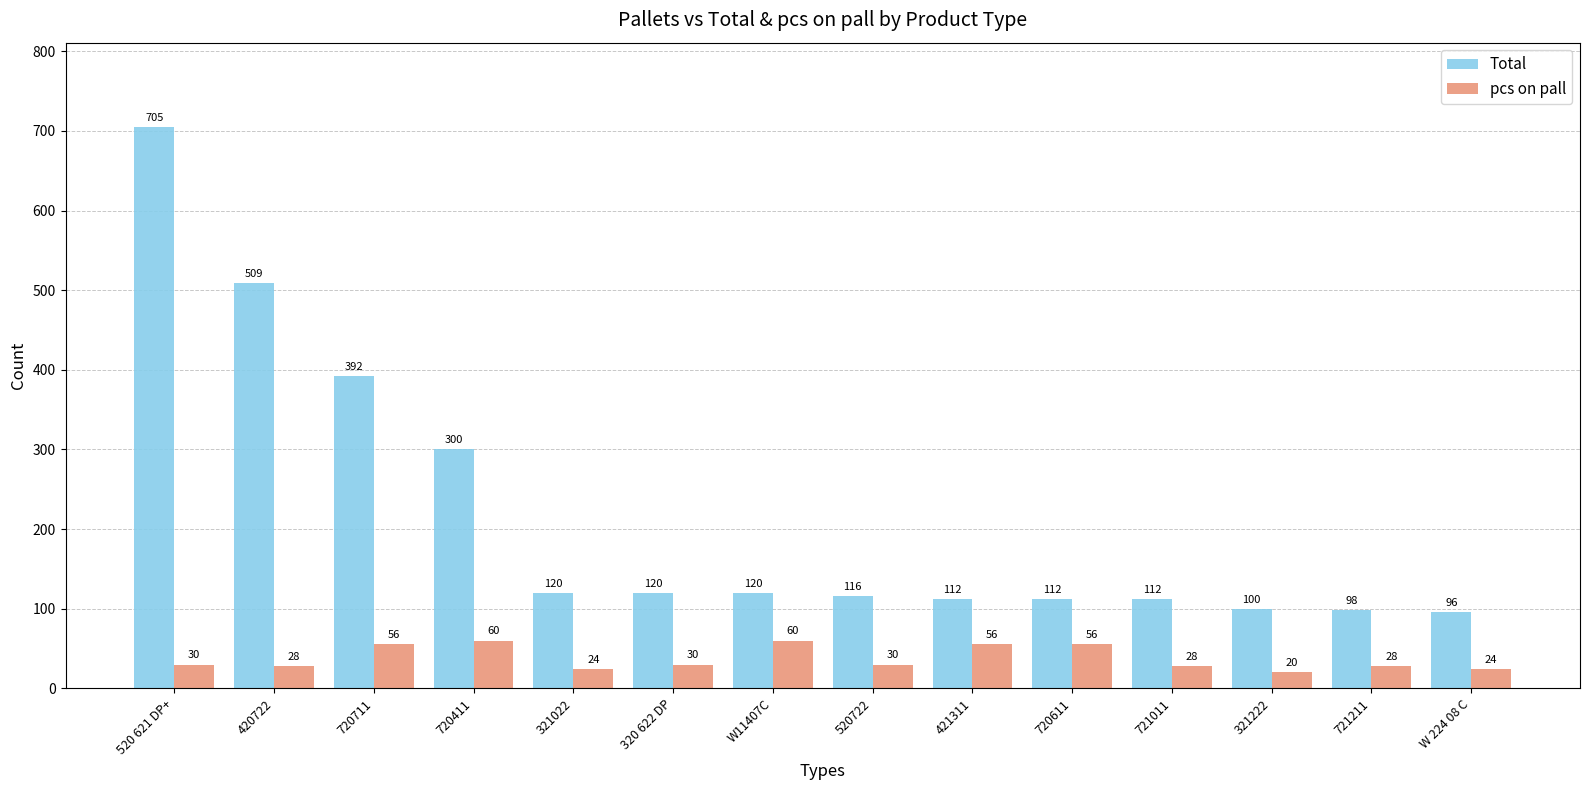

At which label is Total closest to 400?

720711